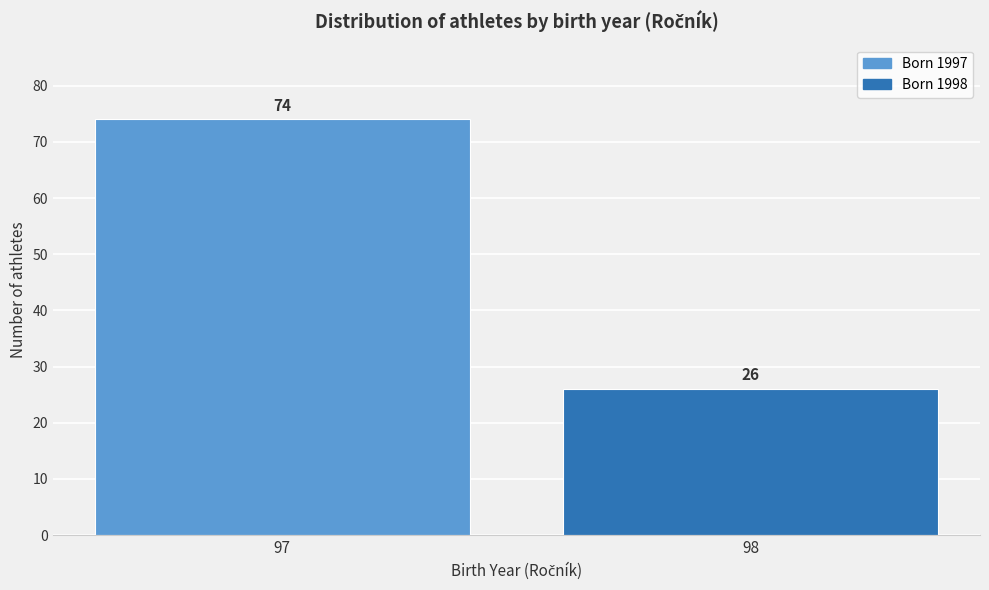

Reading left to right, transcribe all the data shown in this chart.

97=74	98=26